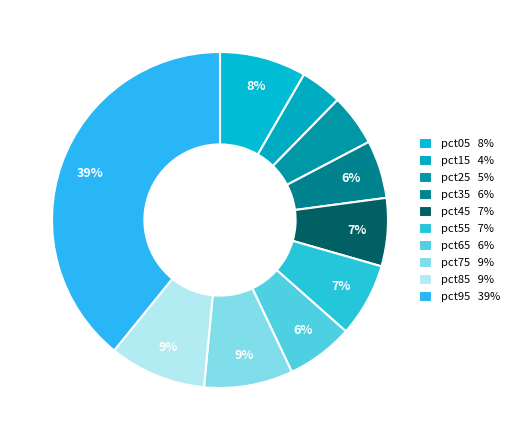

Is pct05 the majority of the pie?

No